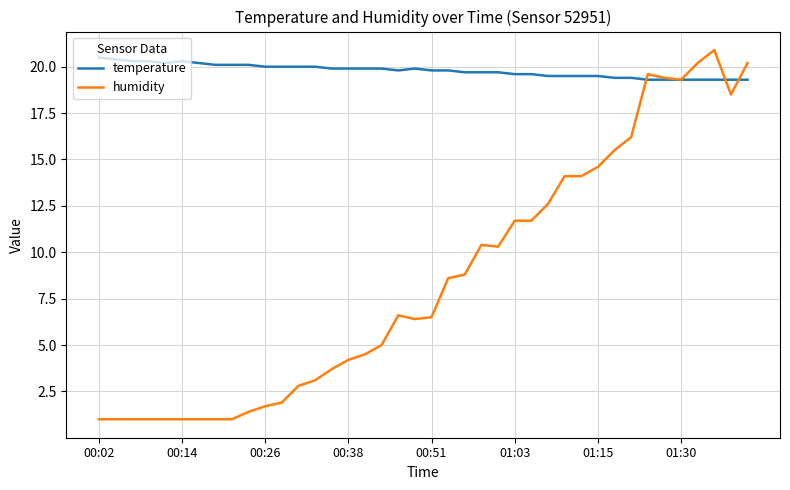

What is the minimum value shown in the chart?

1.0